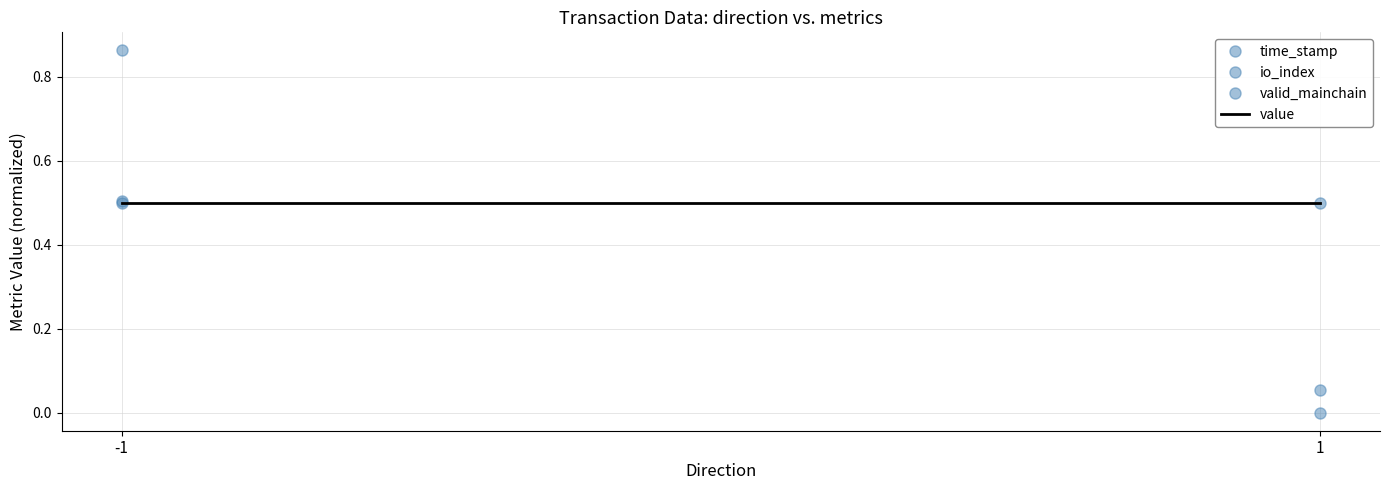

How many distinct data groups are displayed?

4